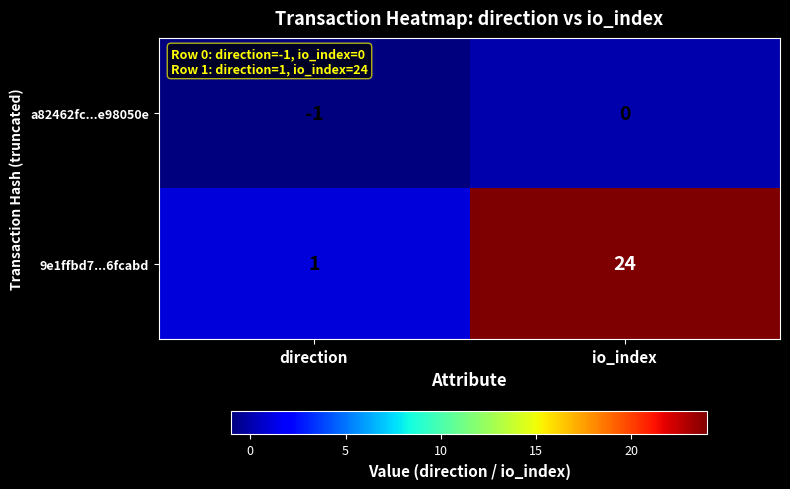

List the series in order of their peak value, highest first.

9e1ffbd7...6fcabd, a82462fc...e98050e